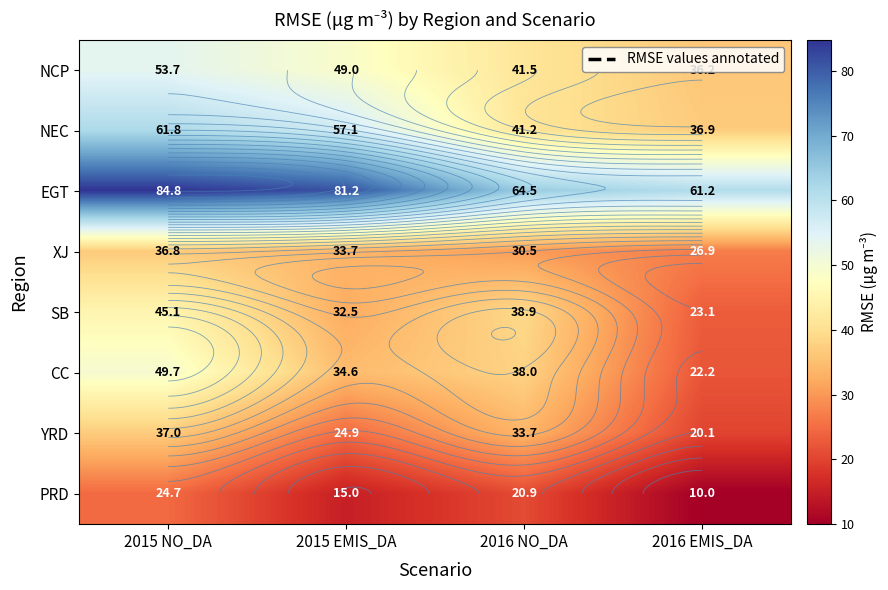

Rank the categories by NEC value from lowest to highest.

2016 EMIS_DA, 2016 NO_DA, 2015 EMIS_DA, 2015 NO_DA